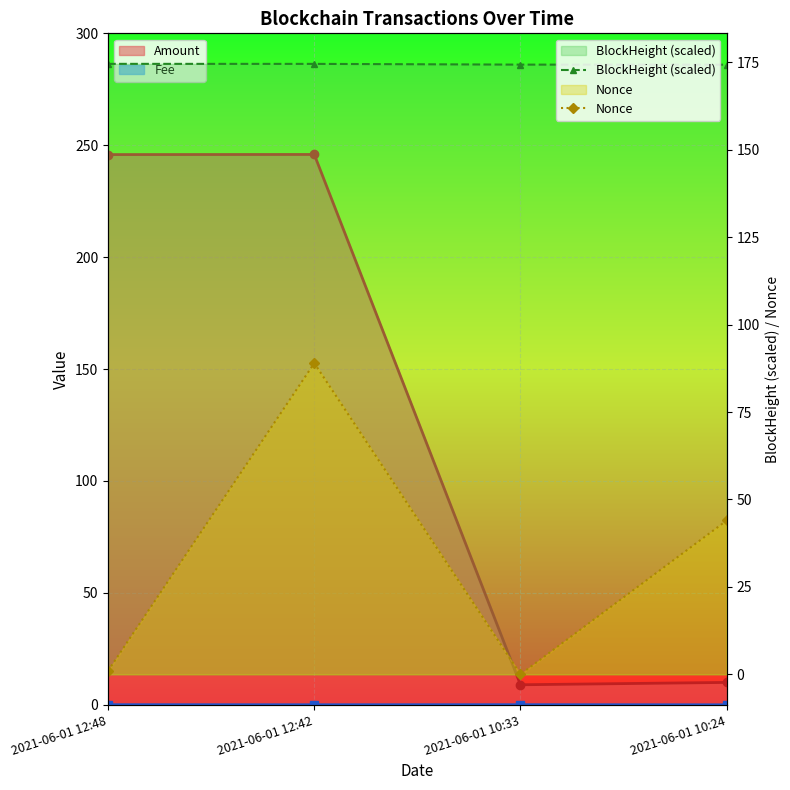

What is the value of the BlockHeight (scaled) point at the 1st from the left?

174.6